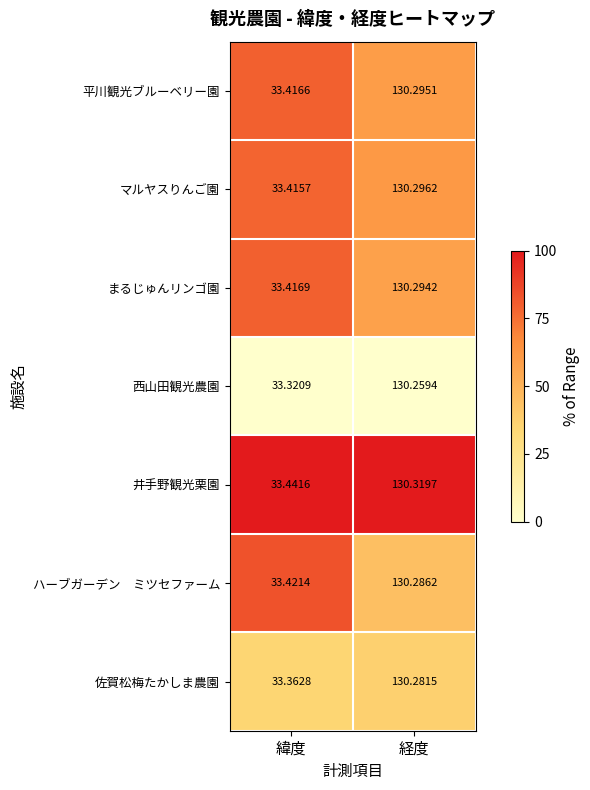

Where does the 平川観光ブルーベリー園 series first go above 130?

経度